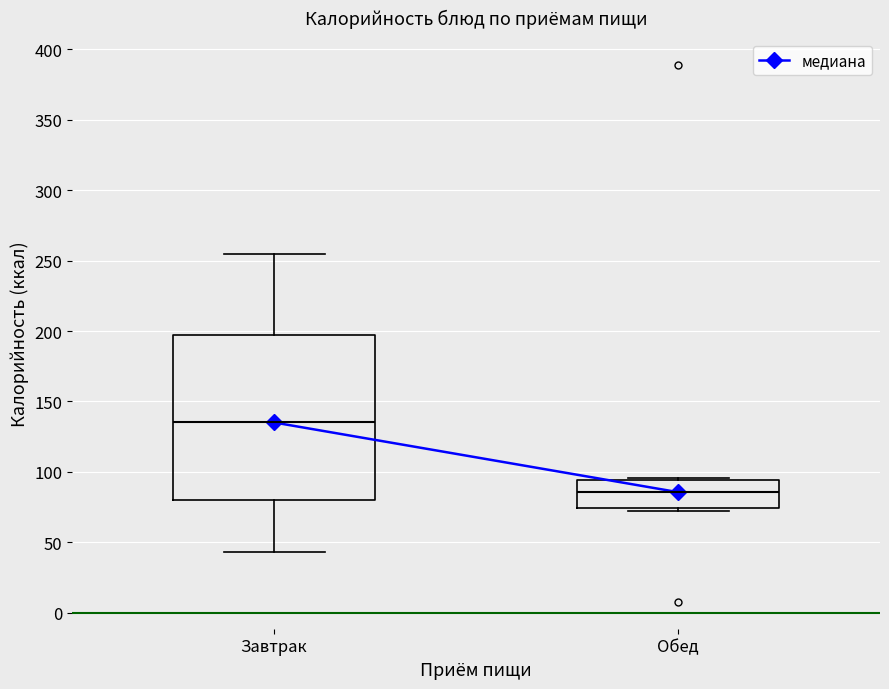

Reading left to right, read every box against the y-axis: the position of its median line, the range the box covers, and the ends of its whiskers. The values are not printed on the chart, so give them approximately, as read against the axis.

Завтрак: median 135, box 80 to 195, whiskers 45 to 255
Обед: median 85, box 75 to 95, whiskers 70 to 95